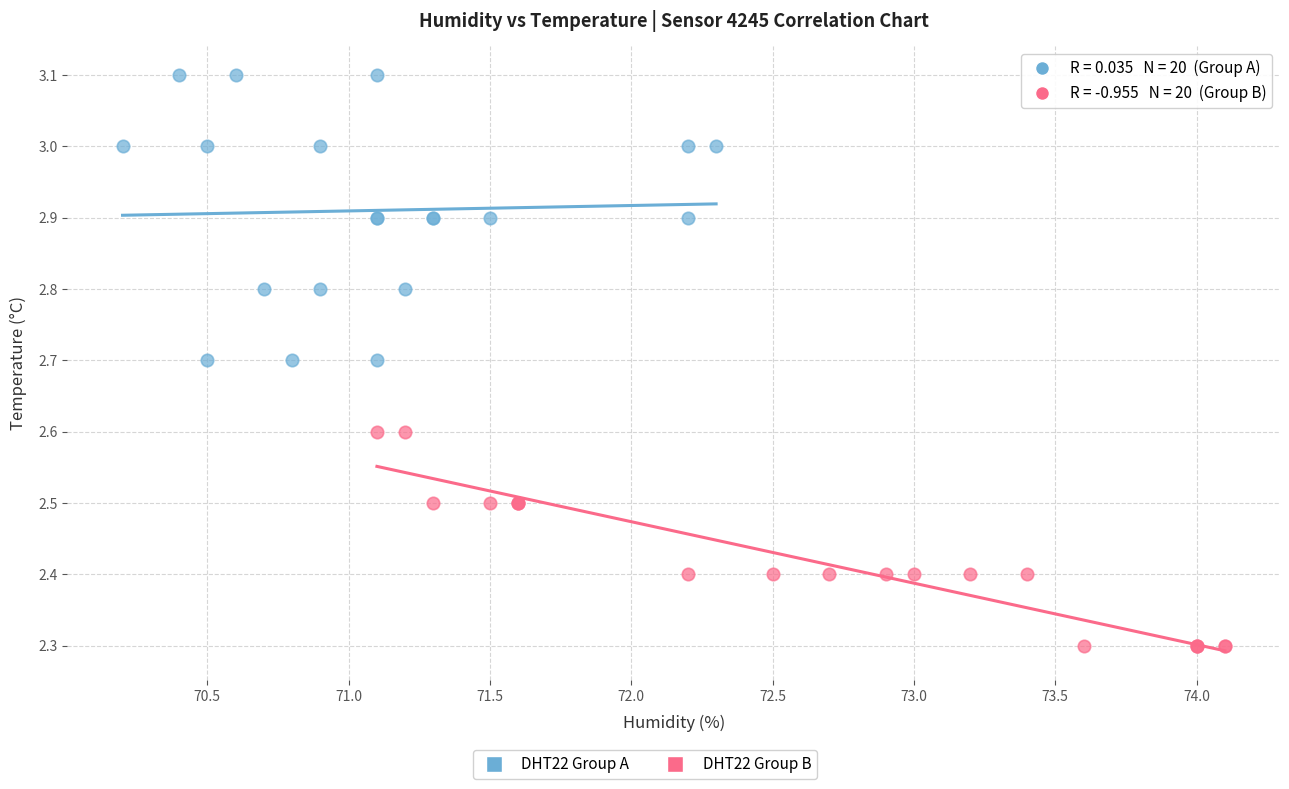

Which series reaches the maximum Y coordinate?

DHT22 Group A